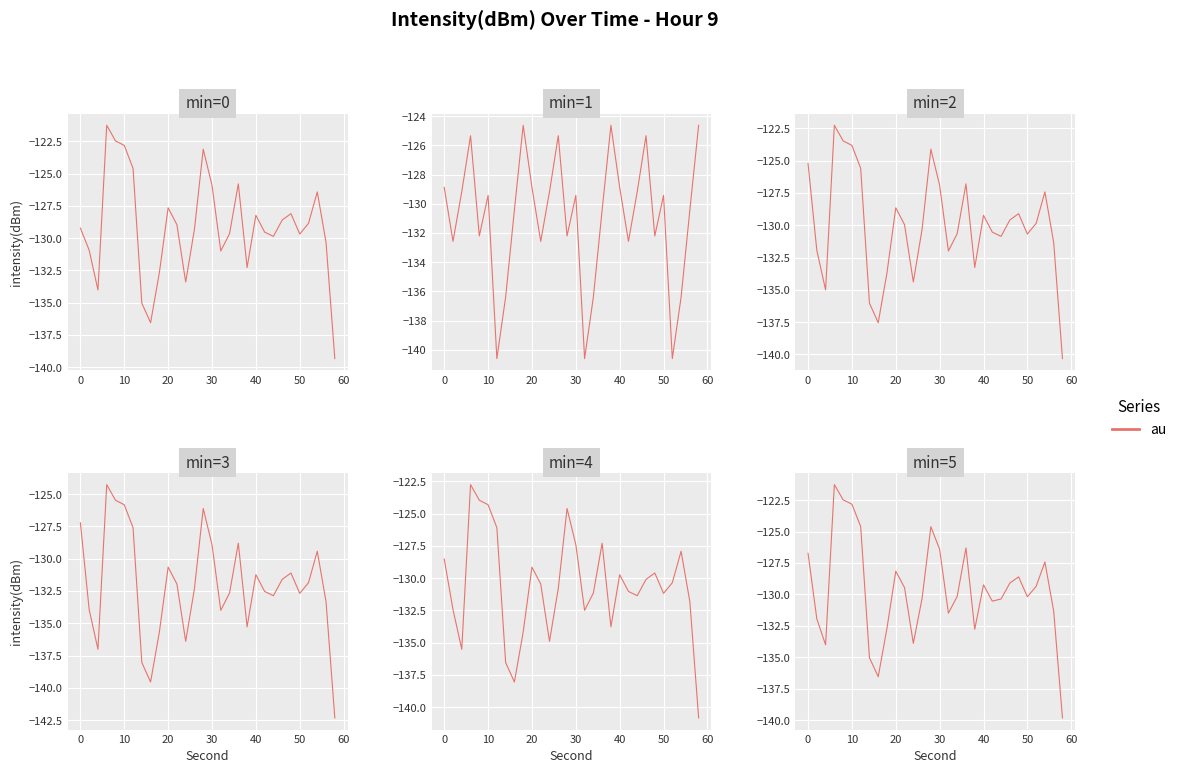

How many intersections are there between minute_3 and minute_0?

1